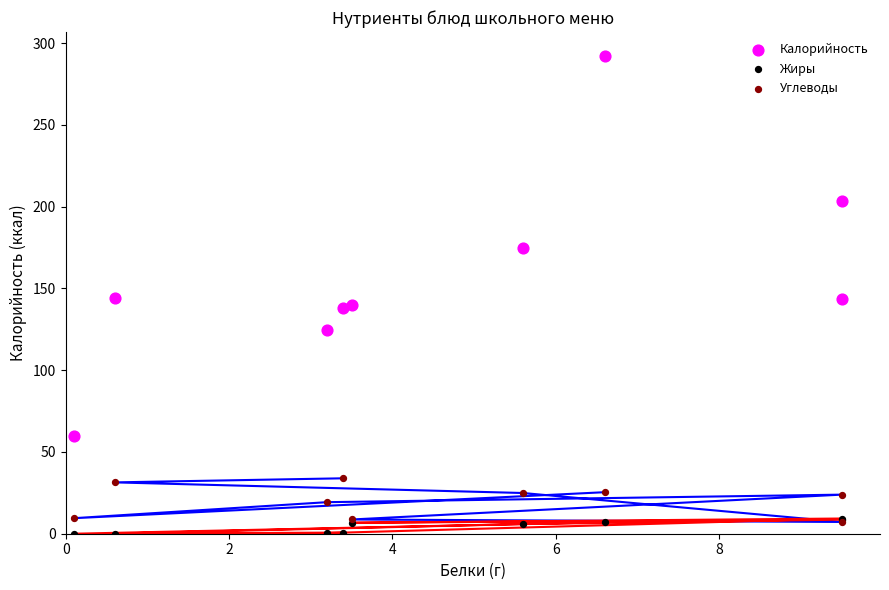

What are all the series names shown in the legend?

Калорийность, Жиры, Углеводы